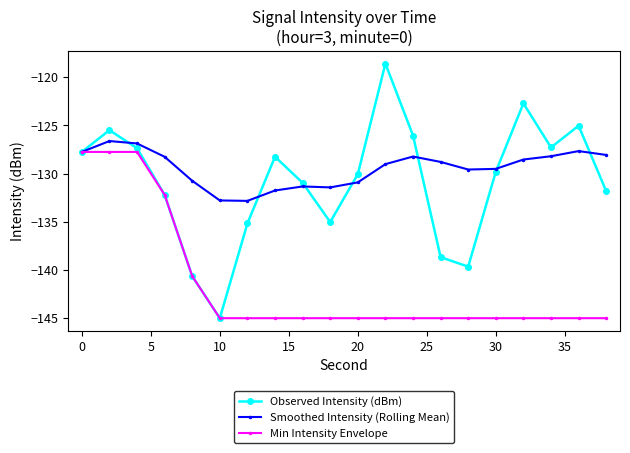

What are all the series names shown in the legend?

Observed Intensity (dBm), Smoothed Intensity (Rolling Mean), Min Intensity Envelope